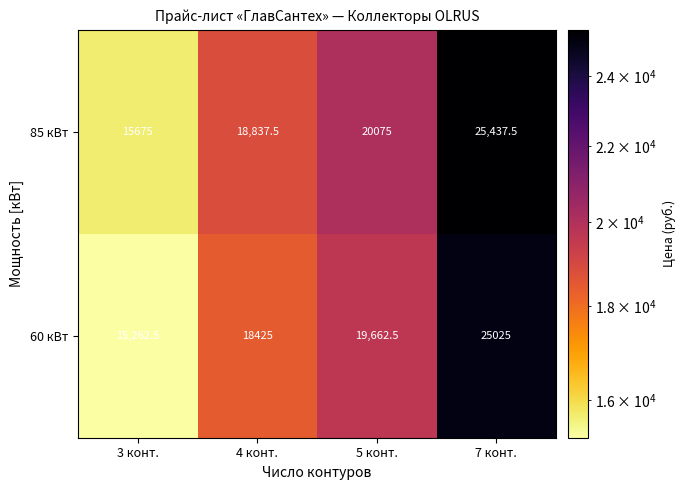

What is the difference between the maximum and minimum values in the 85 кВт series?

9762.5